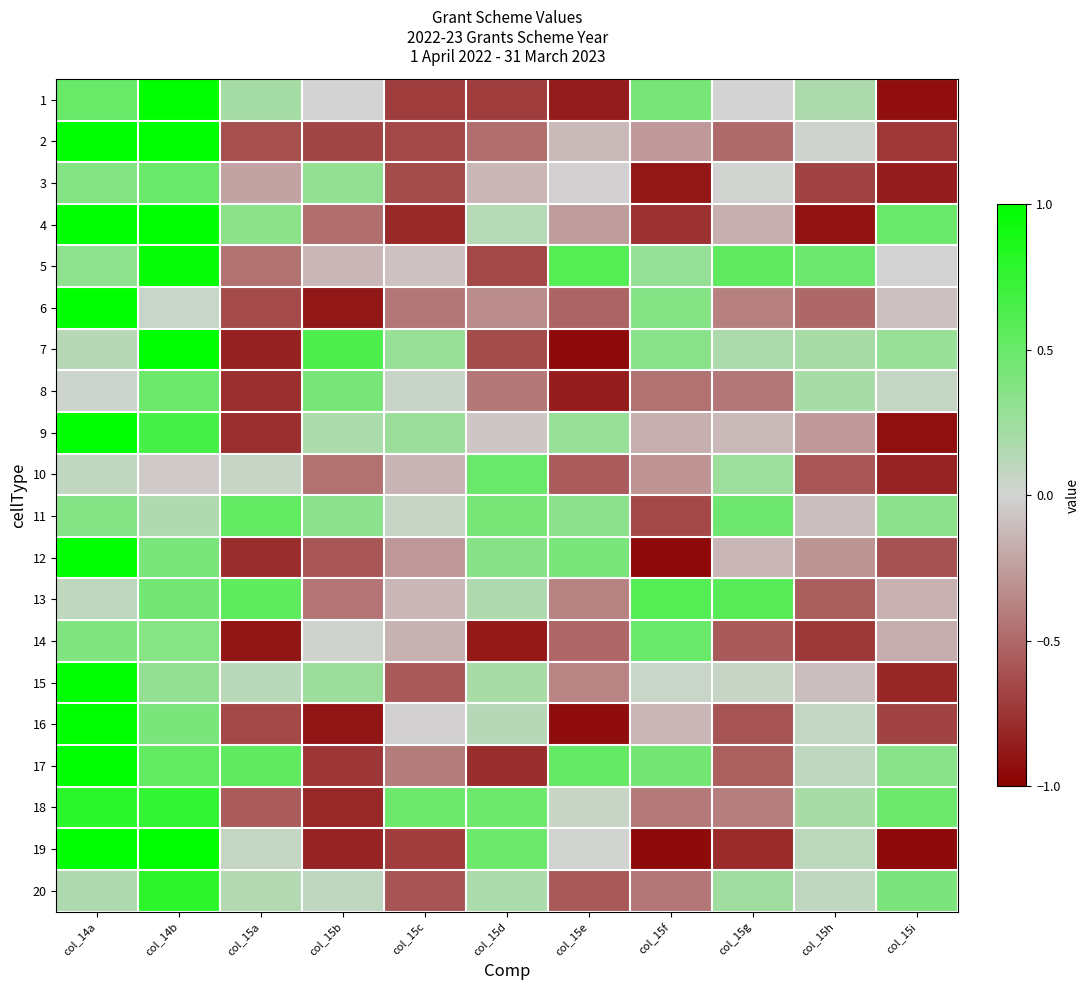

What is the total value across all series at col_15a?

-4.7